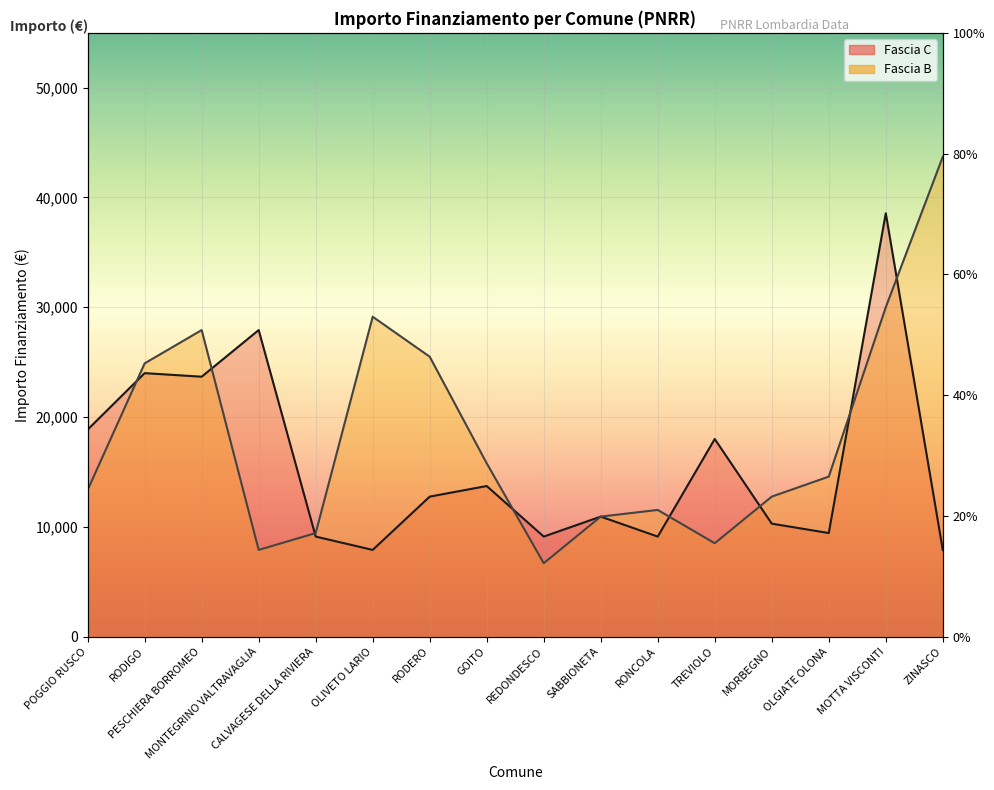

What is the smallest value displayed?

6677